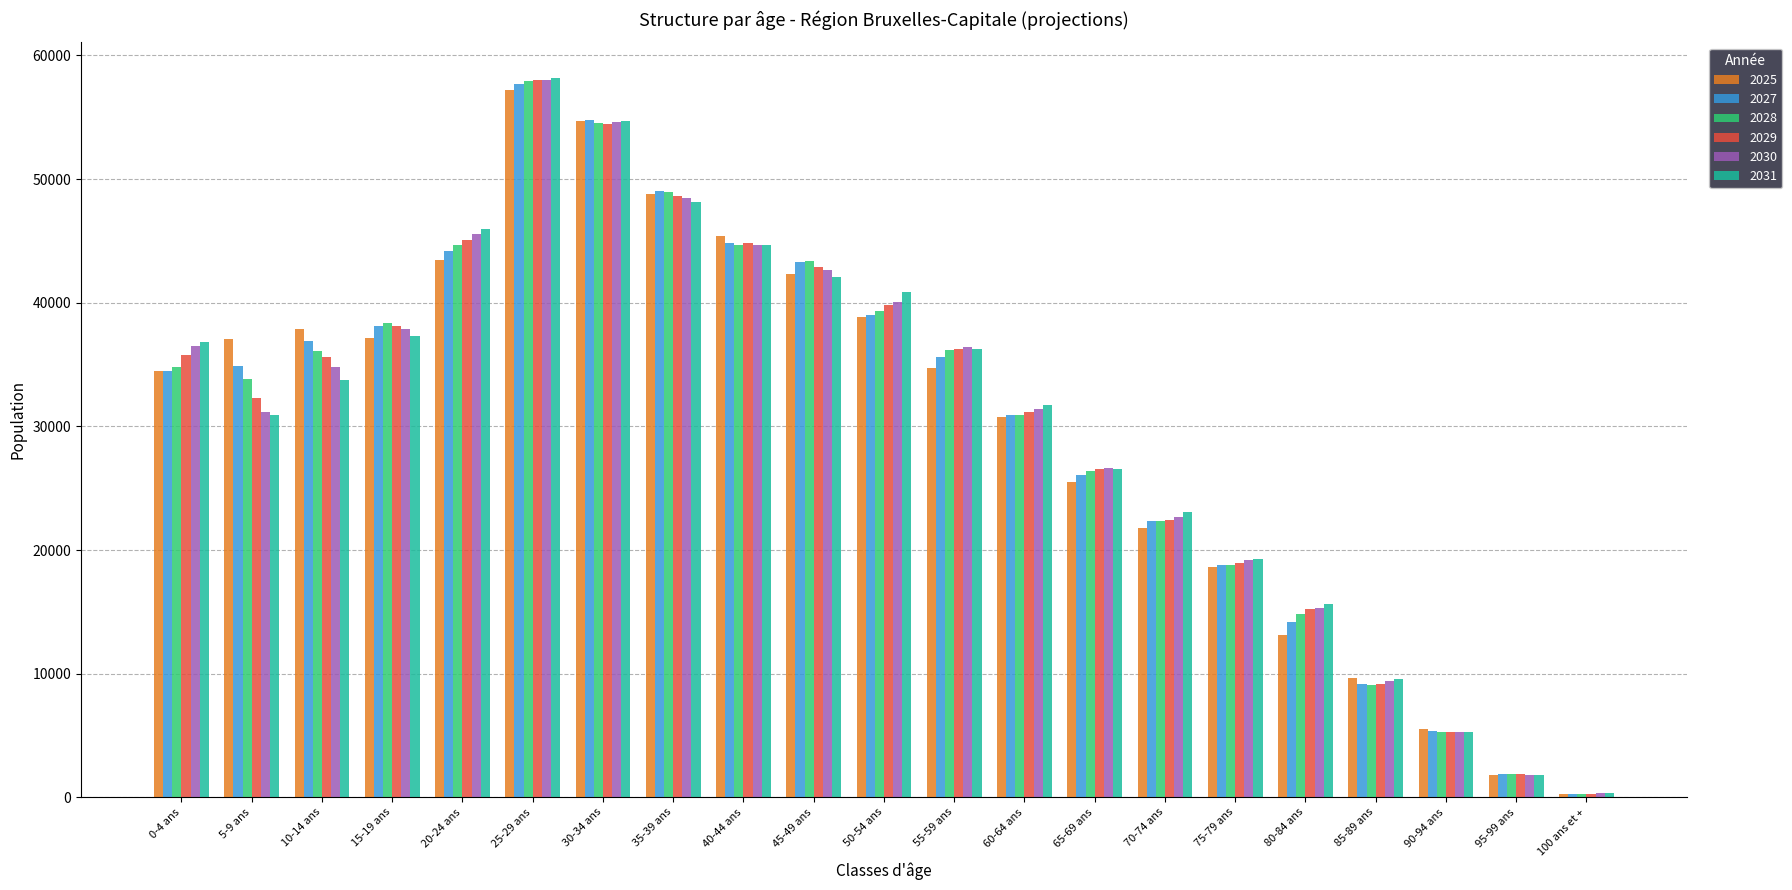

Which series has the widest spread of values?

2031